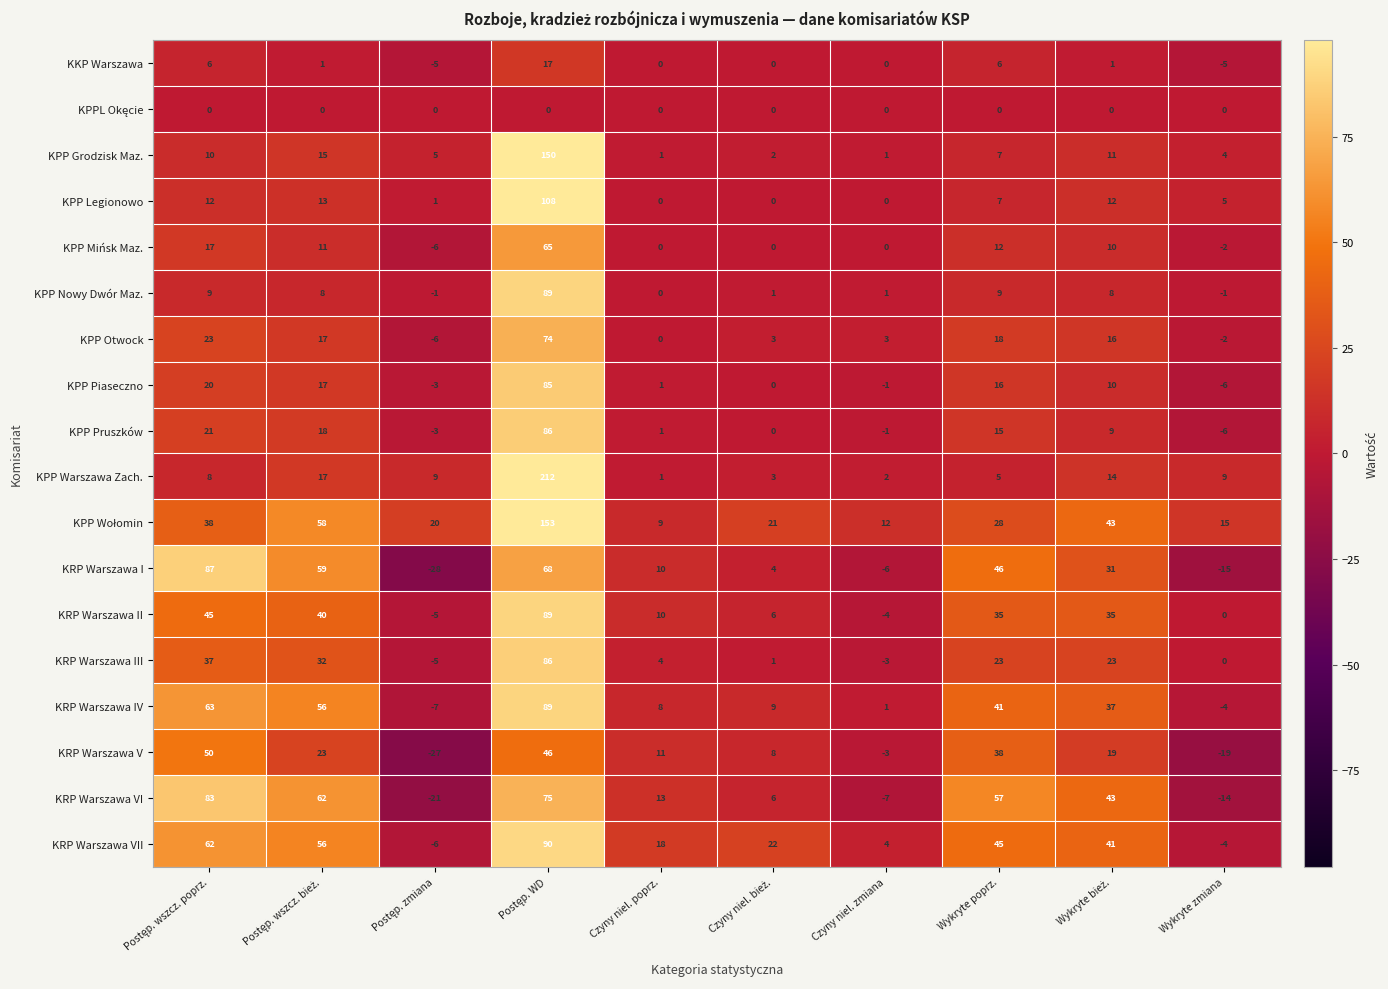

What value does the KRP Warszawa VI series have at Wykryte poprz., to the nearest 5?

55